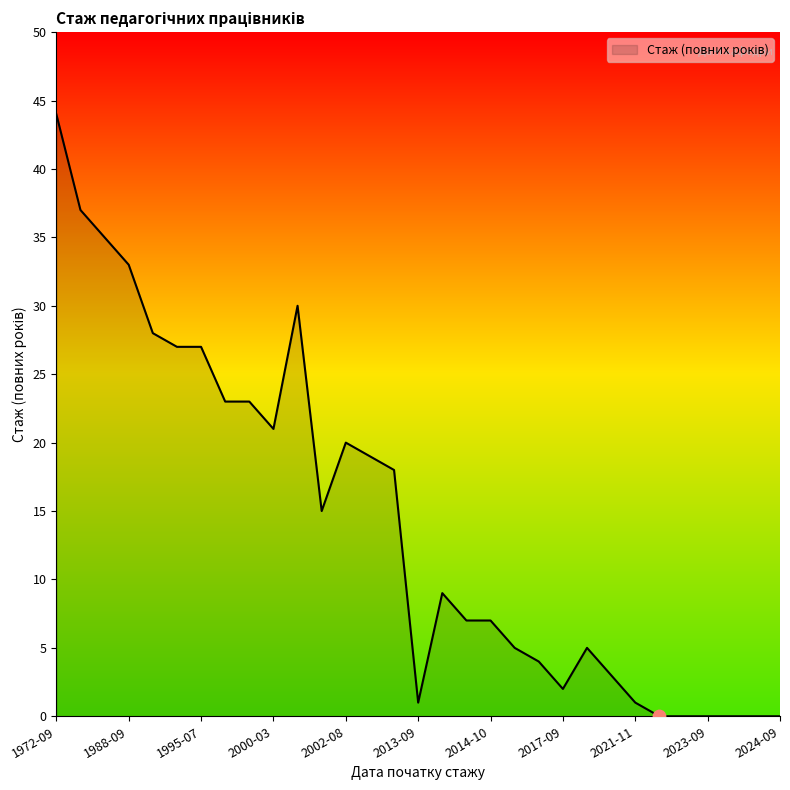

What is the difference between the maximum and minimum values?

44